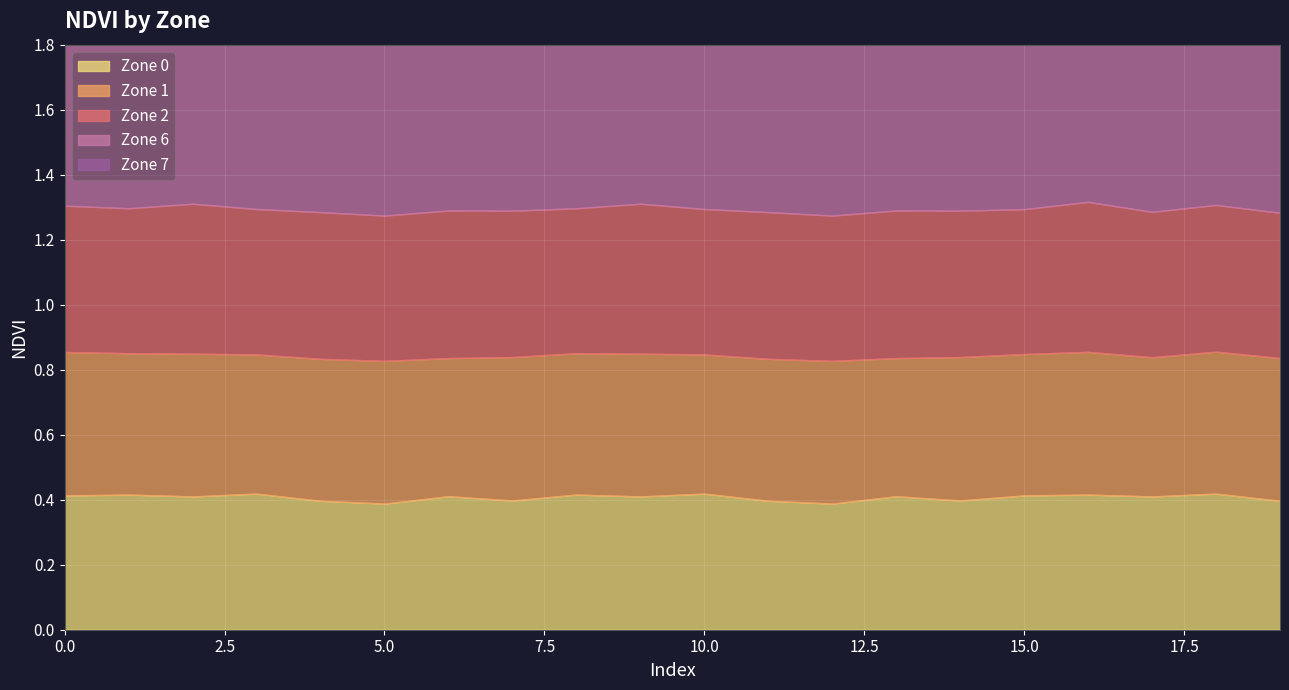

Is the value of Zone 6 at 4 greater than the value of Zone 1 at 4?

Yes